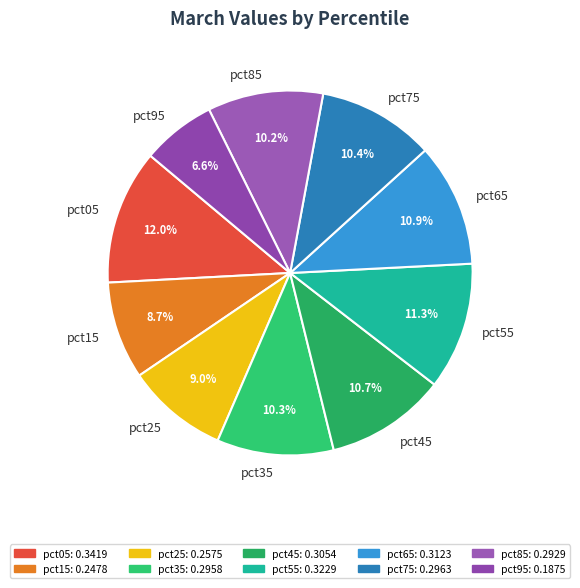

What is the largest slice in the pie chart?

pct05